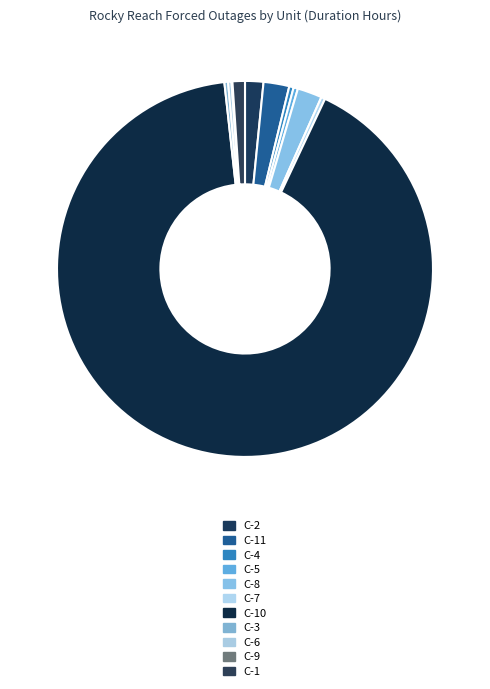

Which has a higher value, C-11 or C-5?

C-11